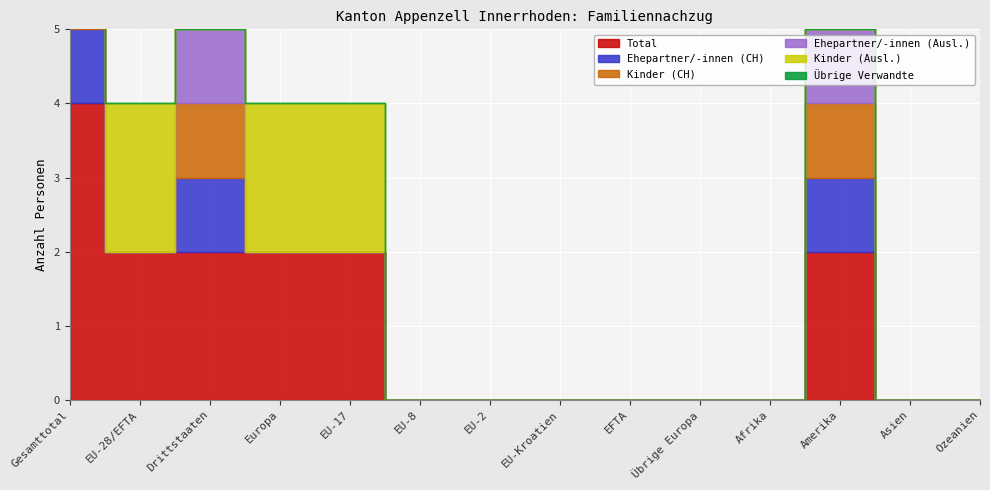

Where is the first local maximum for Kinder (CH)?

Drittstaaten